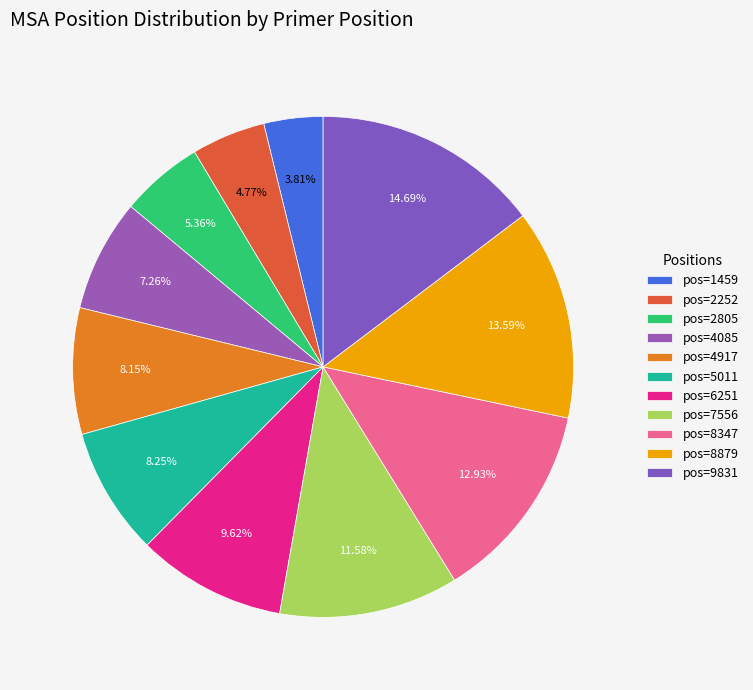

How many segments does this pie chart have?

11